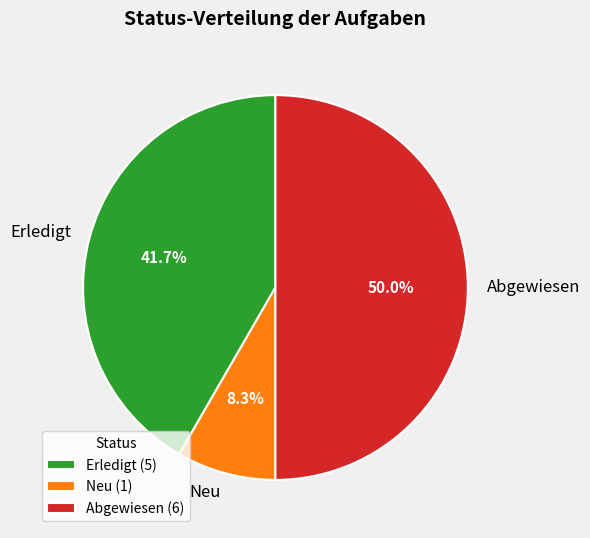

Is Neu the majority of the pie?

No